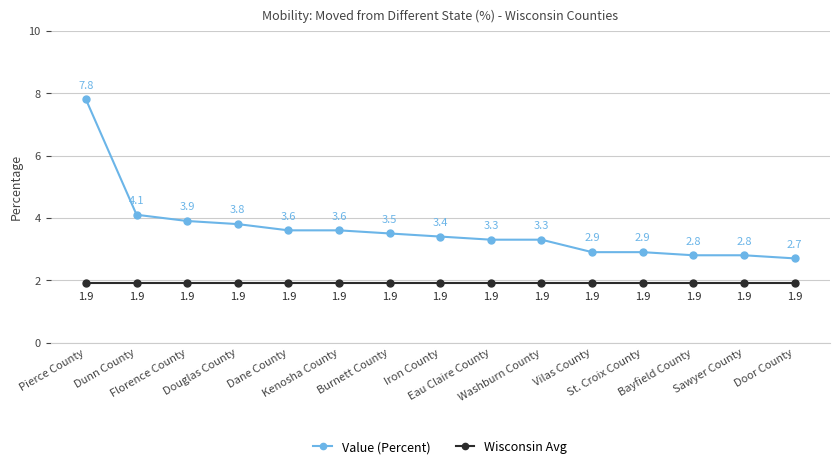

What is the spread (max minus min) of values at Douglas County?

1.9